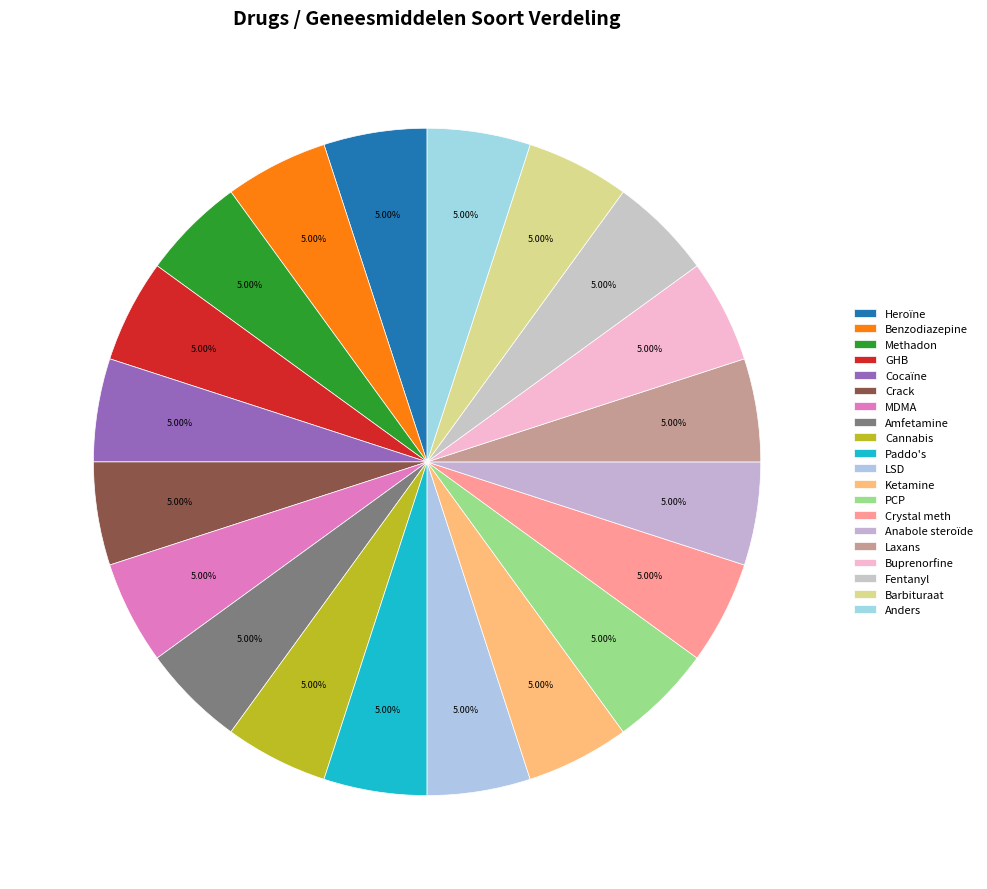

How many segments does this pie chart have?

20